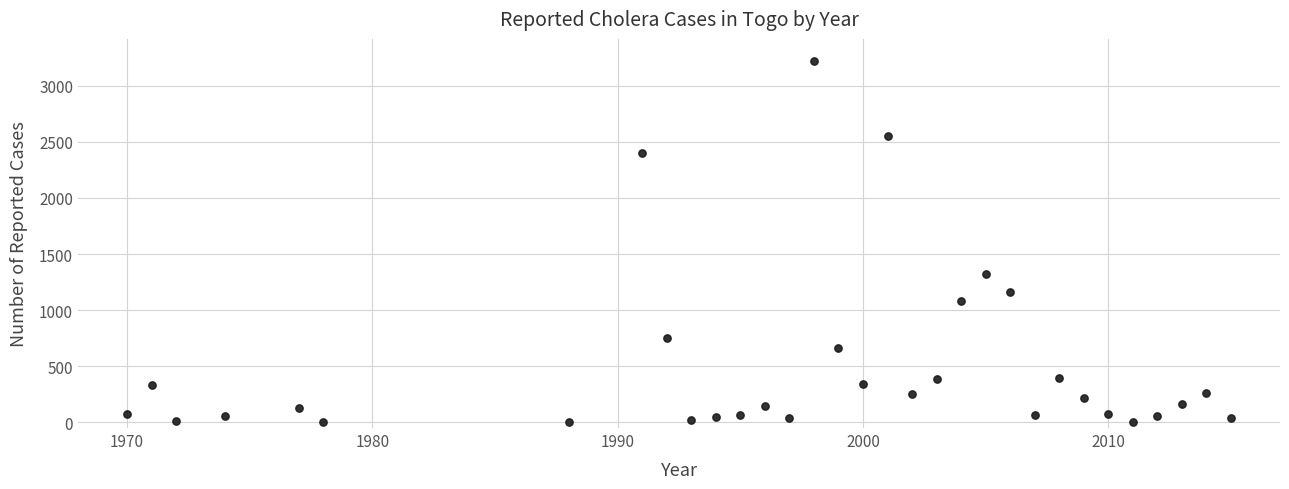

What is the range of X values (max minus min)?

45